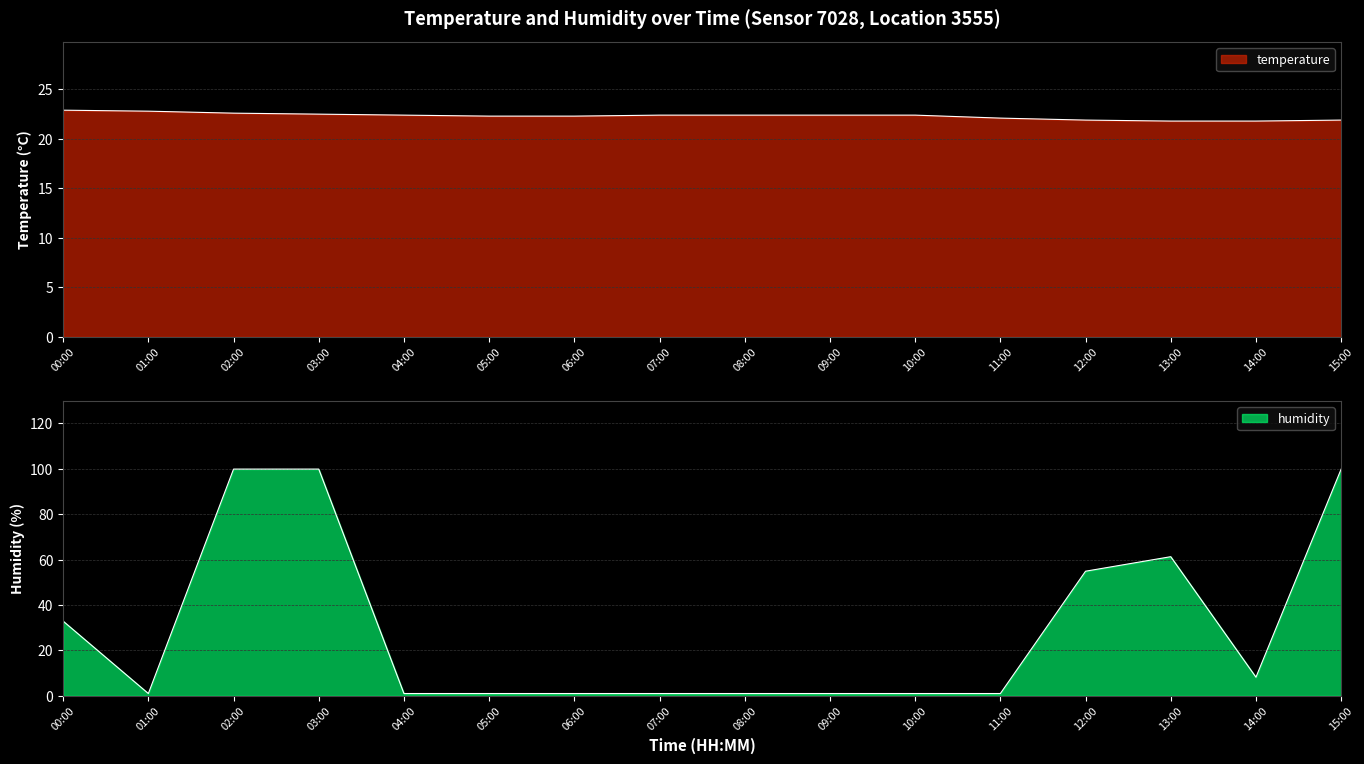

Does the chart display data point markers on the line(s)?

No